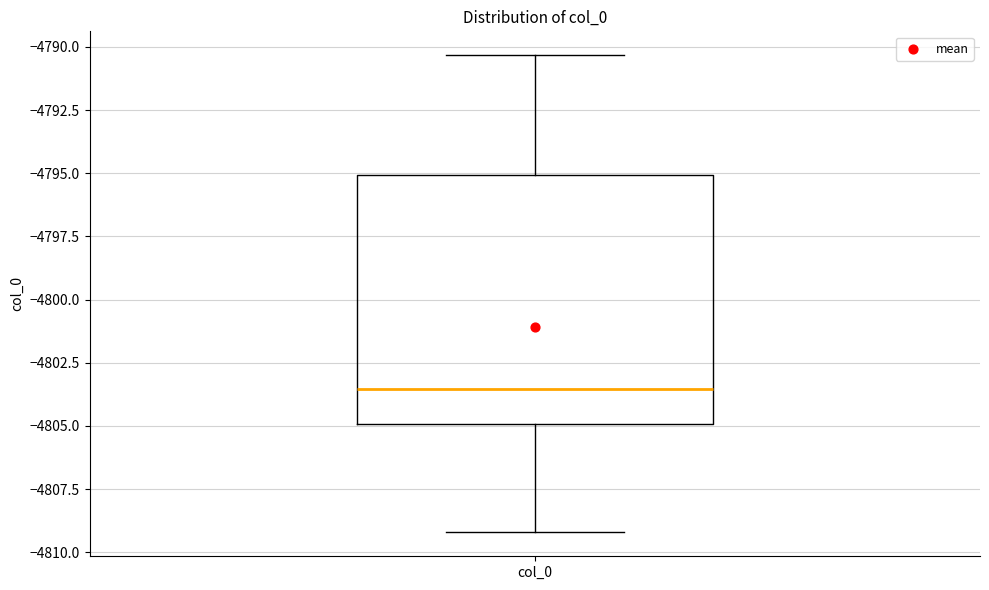

Where does the lower whisker of the box for col_0 end on the y-axis? The values are not printed on the chart, so give them approximately, as read against the axis.

-4809.0